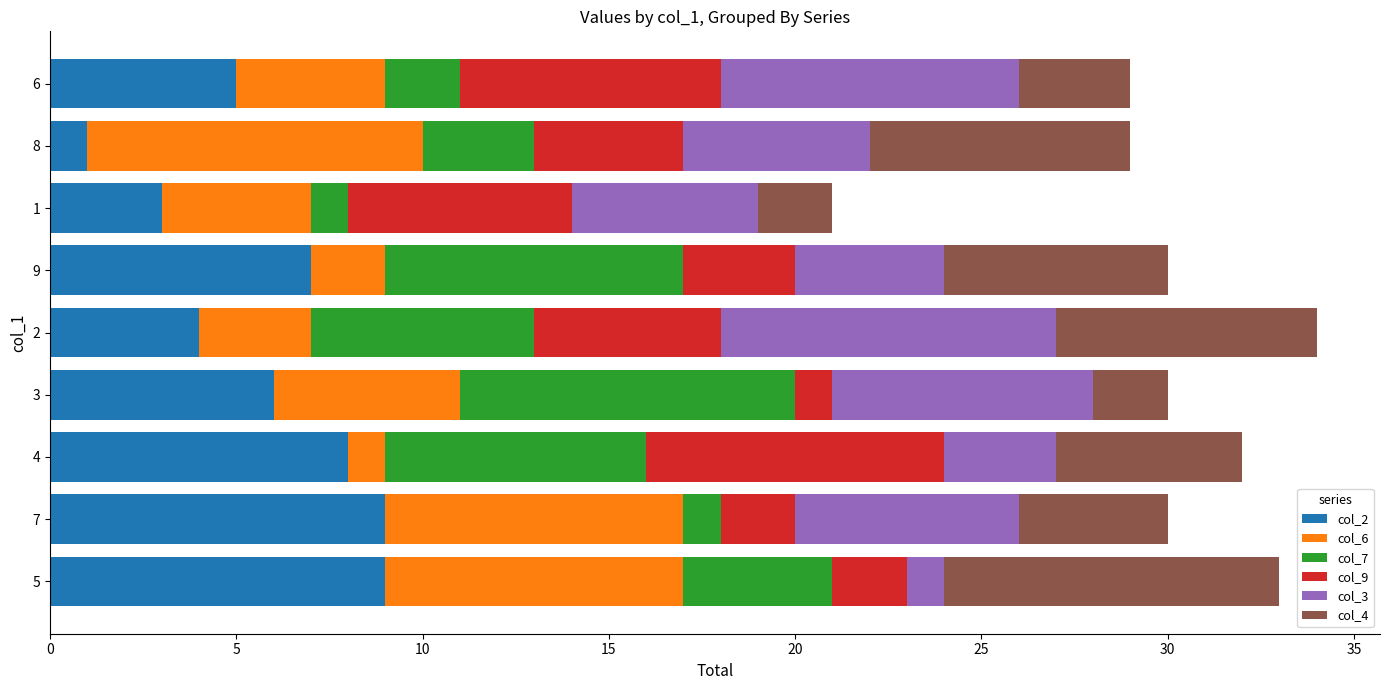

The value of col_2 at 4 is 3. True or false?

False